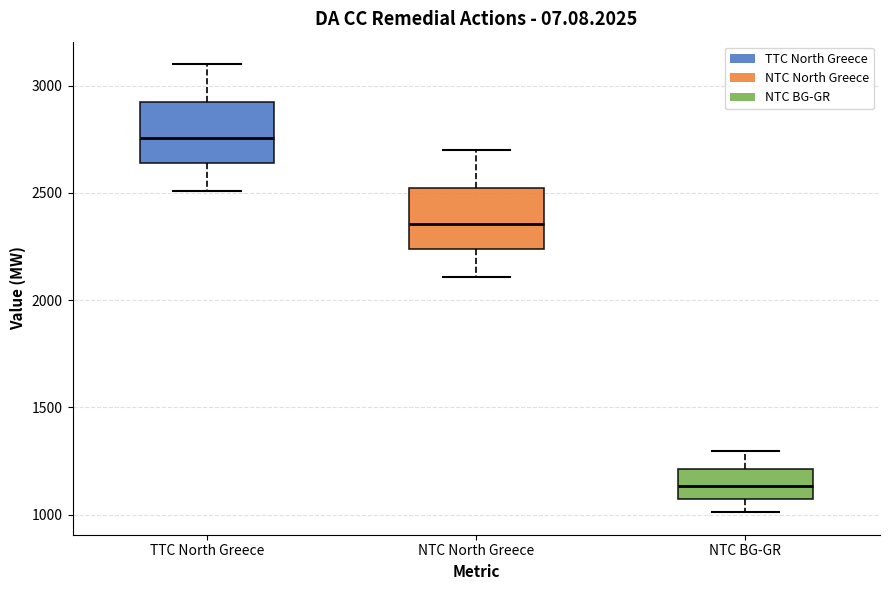

Where is the lower edge of the box for NTC BG-GR on the y-axis? The values are not printed on the chart, so give them approximately, as read against the axis.

1050